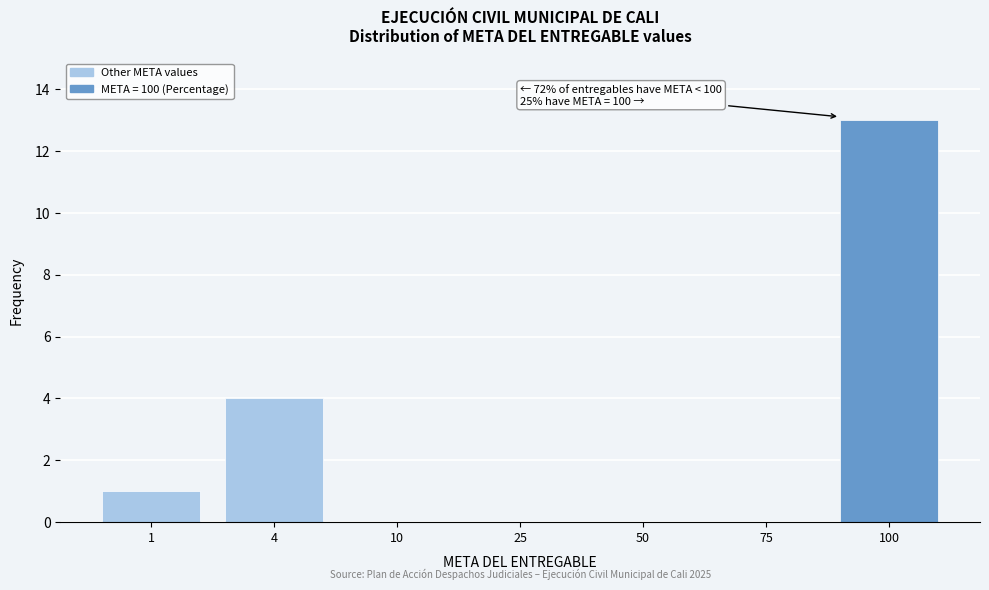

Reading right to left, what are all the values shown in this chart?

100=13	75=0	50=0	25=0	10=0	4=4	1=1